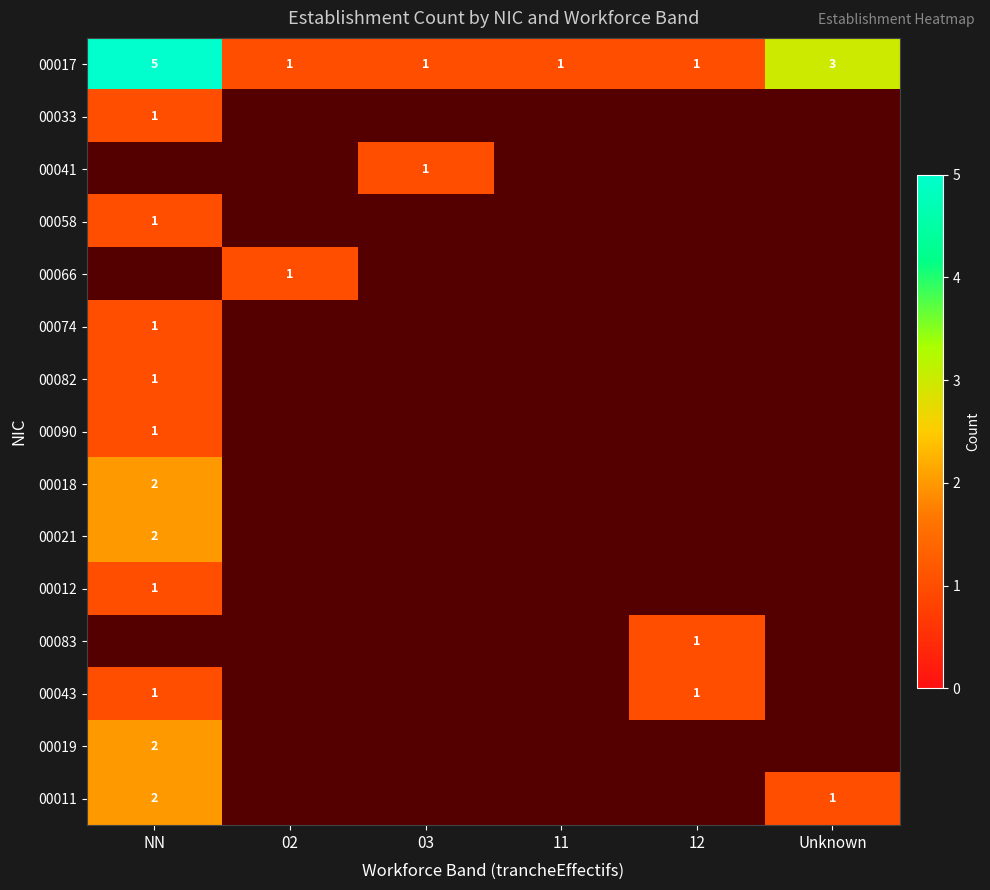

The value of 00033 at NN is 0. True or false?

False